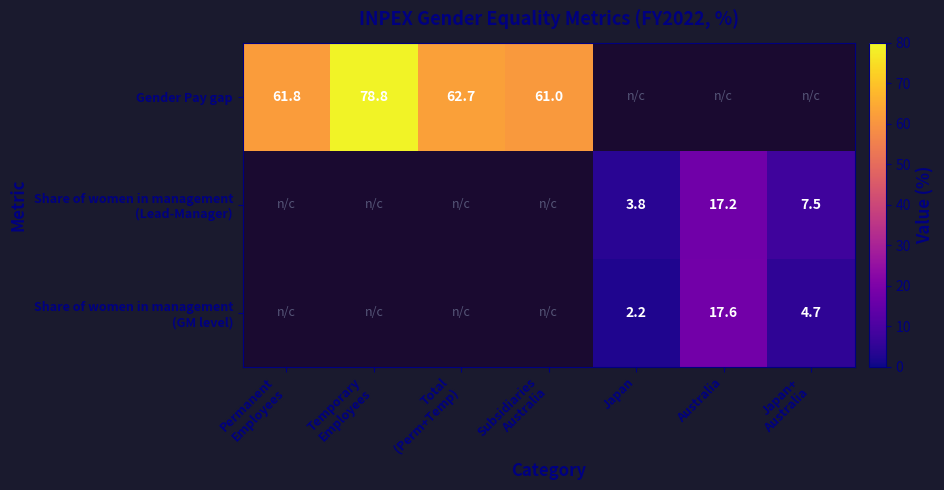

Is the value of Share of women in management (Lead-Manager) at Total (Perm+Temp) greater than the value of Share of women in management (GM level) at Australia?

No